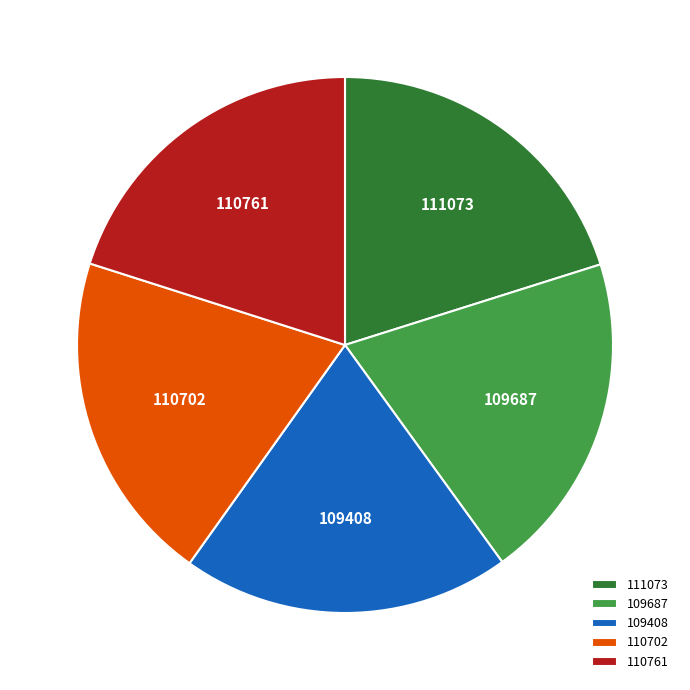

Is there any slice that represents more than half of the pie?

No